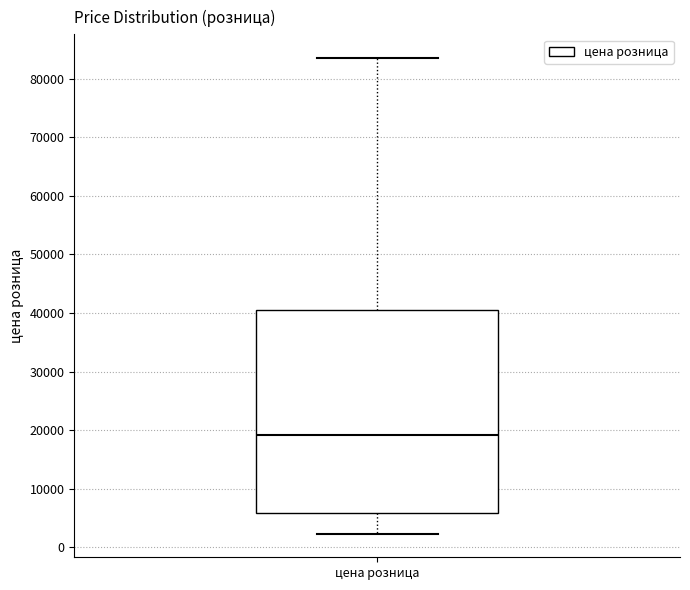

Where does the median line of the box for цена розница sit on the y-axis? The values are not printed on the chart, so give them approximately, as read against the axis.

19000